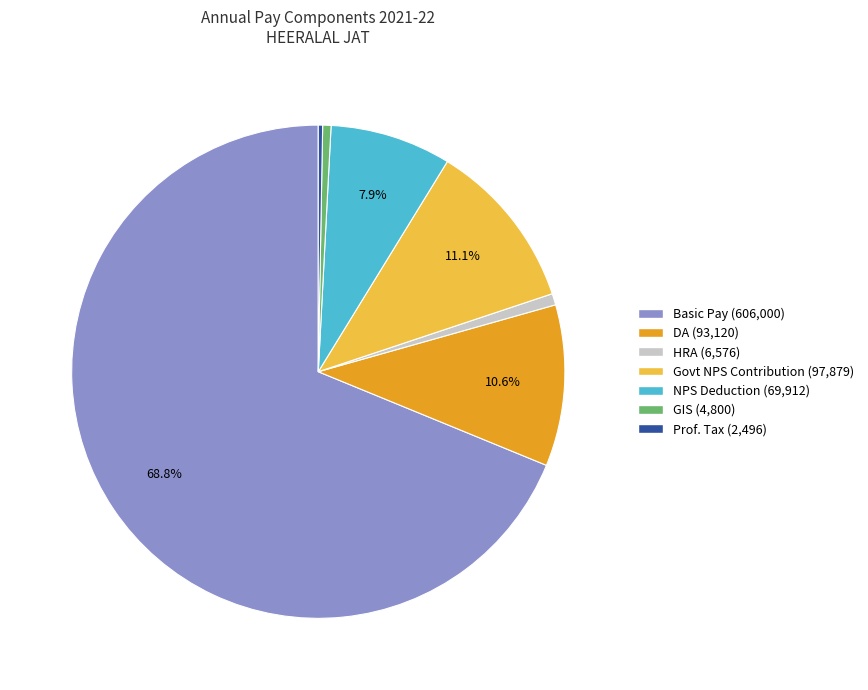

True or false: Prof. Tax accounts for 0% of the total.

True